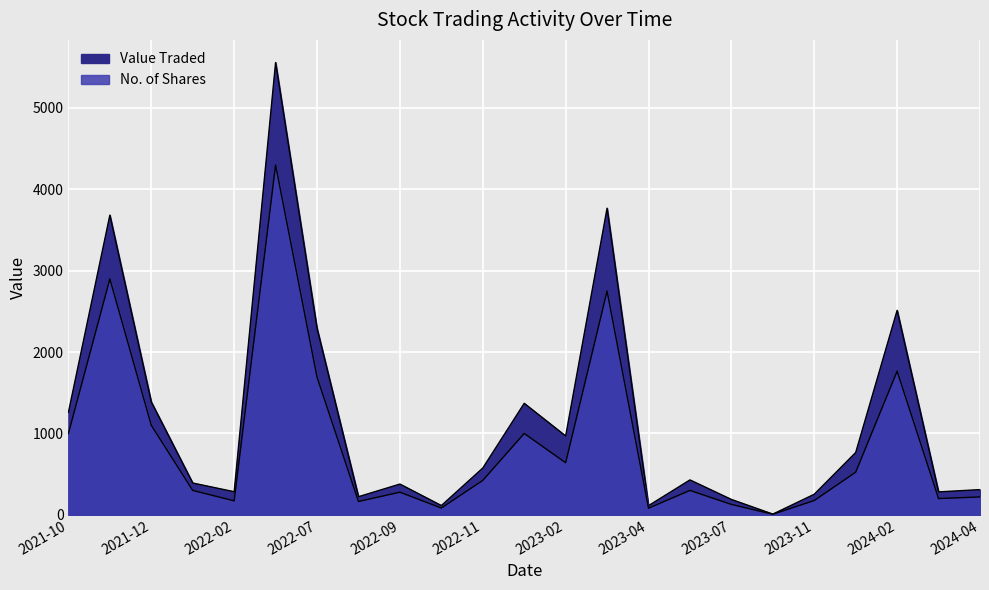

Is the value of Value Traded at 2022-08 greater than the value of No. of Shares at 2023-05?

No